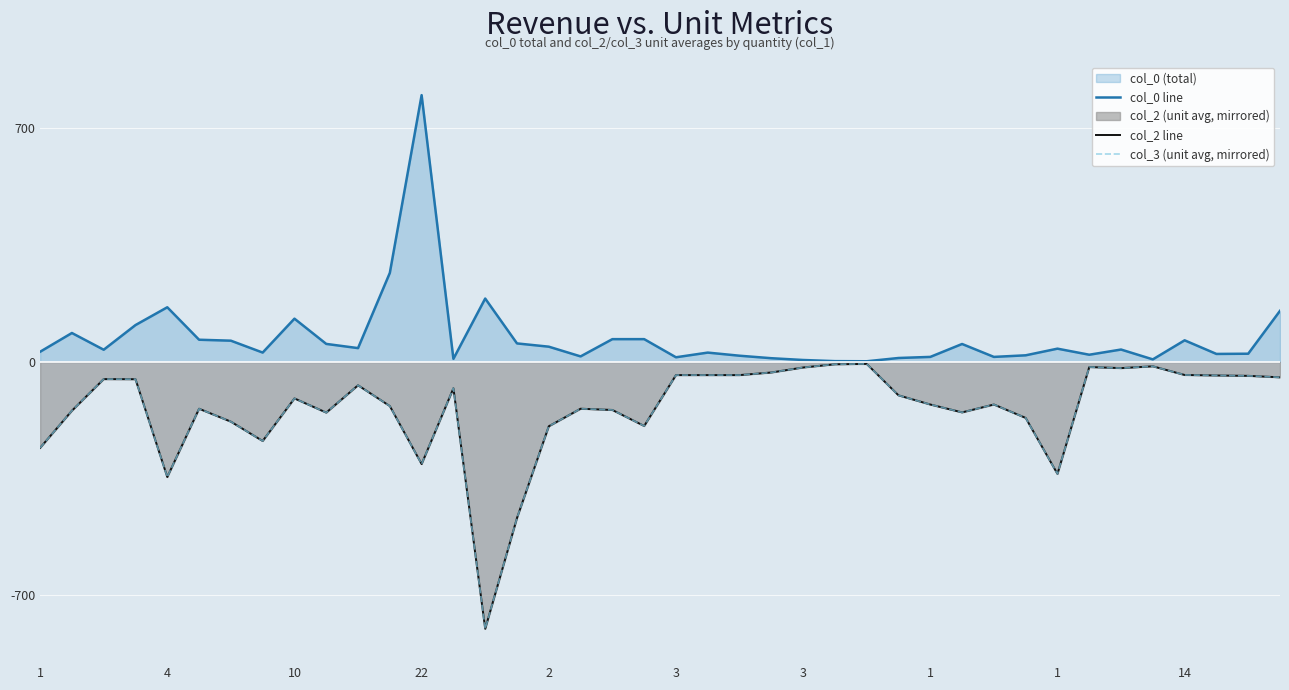

True or false: col_3 (unit avg, mirrored) and col_0 line intersect in this chart.

False